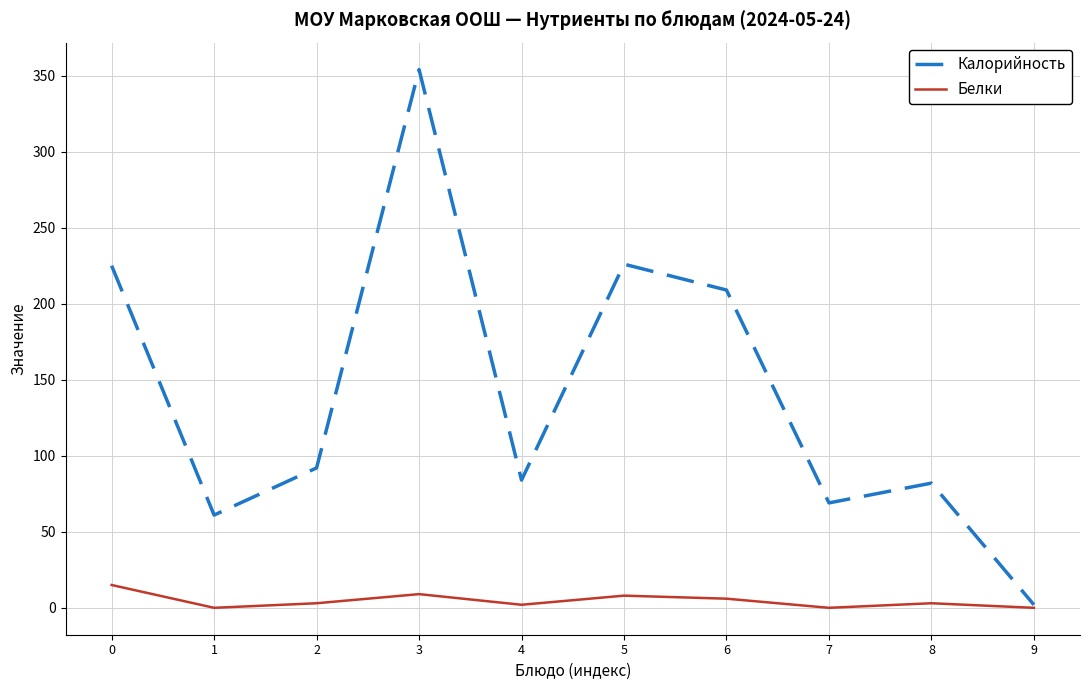

Is the value of Белки at 8 greater than the value of Калорийность at 6?

No